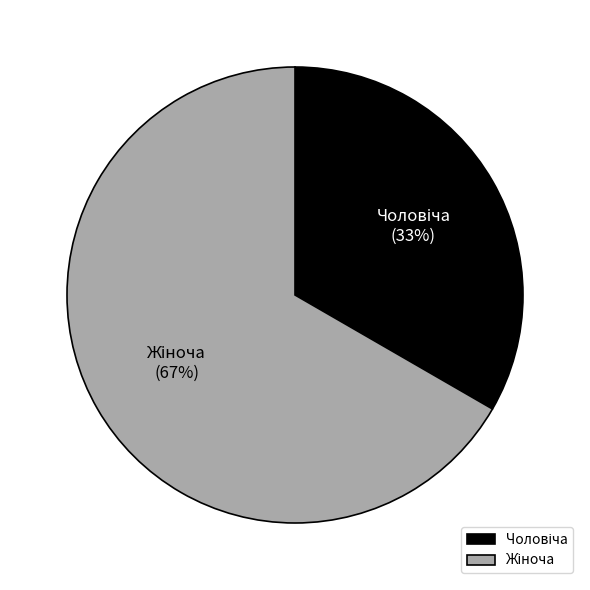

Is there a majority slice in this chart?

Yes